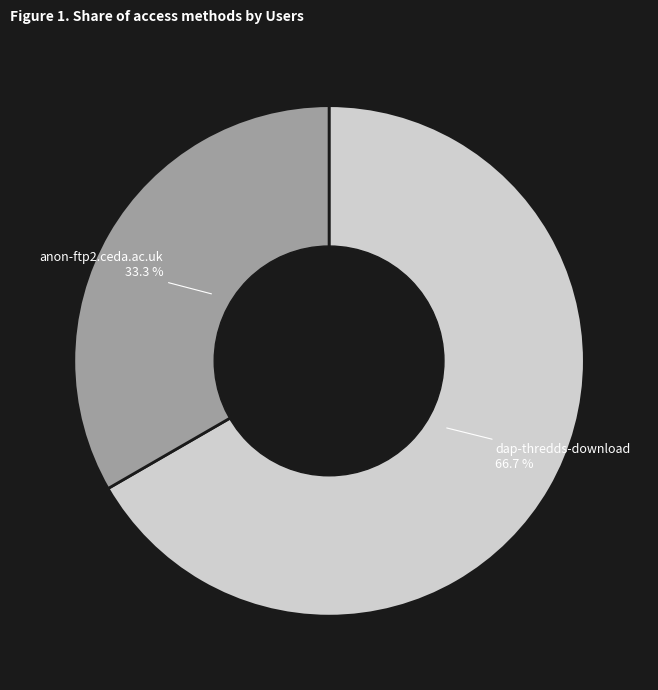

How many slices are in this pie chart?

2